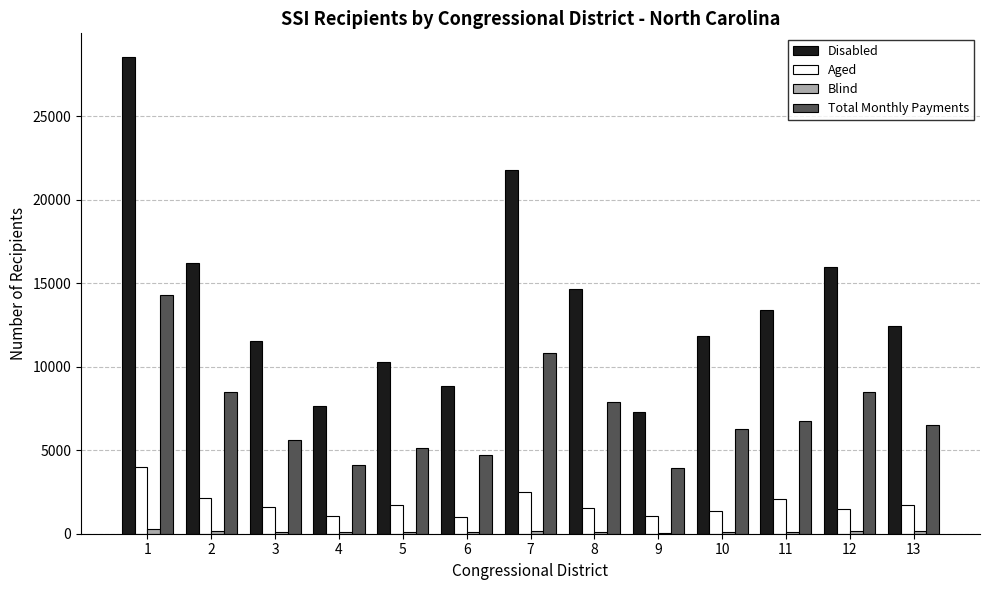

Which series changed the most between 2 and 6?

Disabled